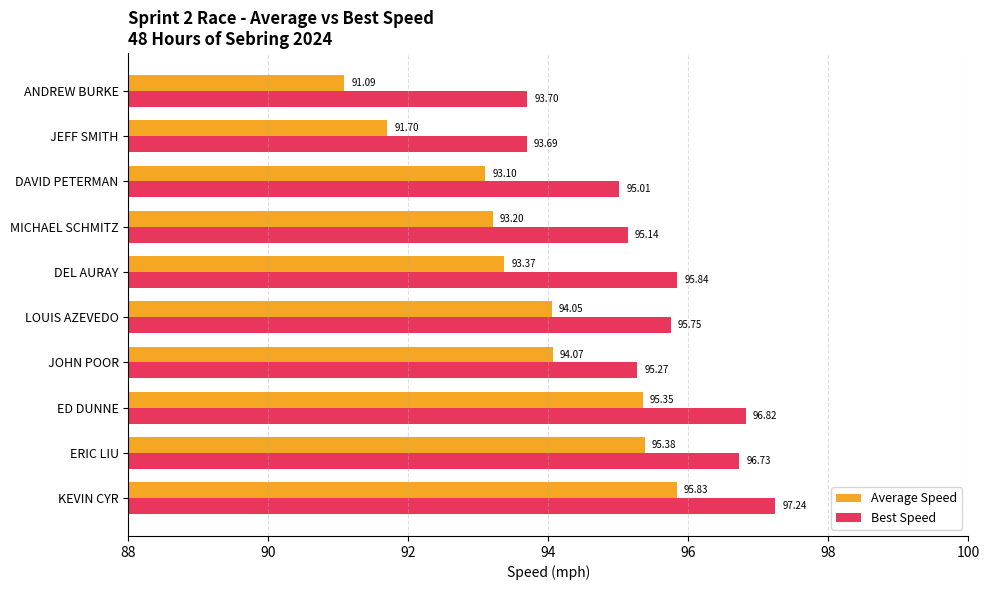

At which label is Best Speed closest to 95?

DAVID PETERMAN